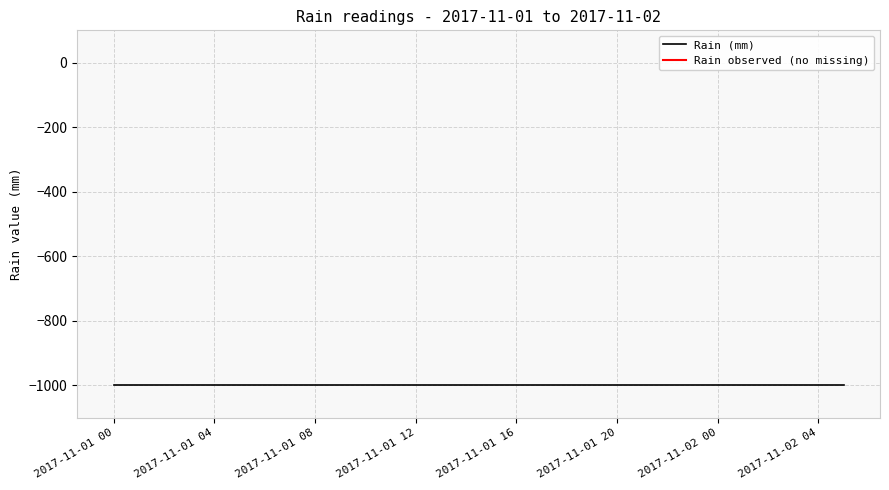

Rank the categories by Rain observed value from lowest to highest.

2017-11-01 00:00, 2017-11-01 01:00, 2017-11-01 02:00, 2017-11-01 03:00, 2017-11-01 04:00, 2017-11-01 05:00, 2017-11-01 06:00, 2017-11-01 07:00, 2017-11-01 08:00, 2017-11-01 09:00, 2017-11-01 10:00, 2017-11-01 11:00, 2017-11-01 12:00, 2017-11-01 13:00, 2017-11-01 14:00, 2017-11-01 15:00, 2017-11-01 16:00, 2017-11-01 17:00, 2017-11-01 18:00, 2017-11-01 19:00, 2017-11-01 20:00, 2017-11-01 21:00, 2017-11-01 22:00, 2017-11-01 23:00, 2017-11-02 00:00, 2017-11-02 01:00, 2017-11-02 02:00, 2017-11-02 03:00, 2017-11-02 04:00, 2017-11-02 05:00